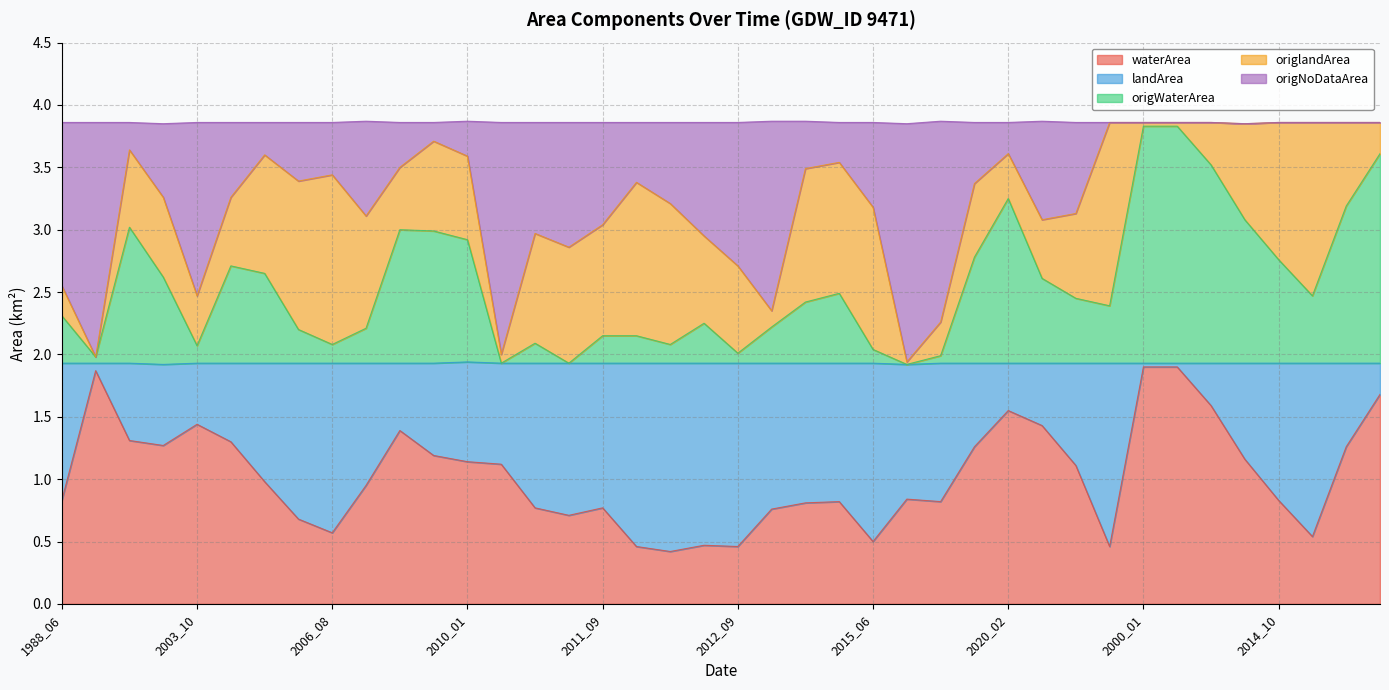

Between 2012_02 and 2015_10, which series saw the biggest shift?

origNoDataArea